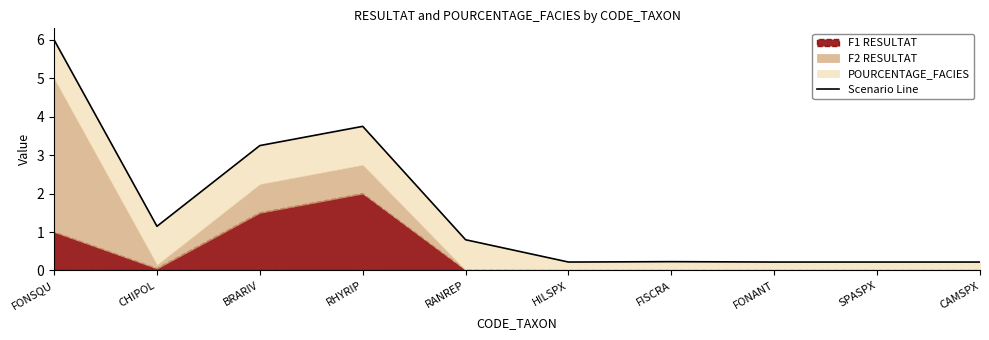

The value at BRARIV is 5.5. True or false?

False